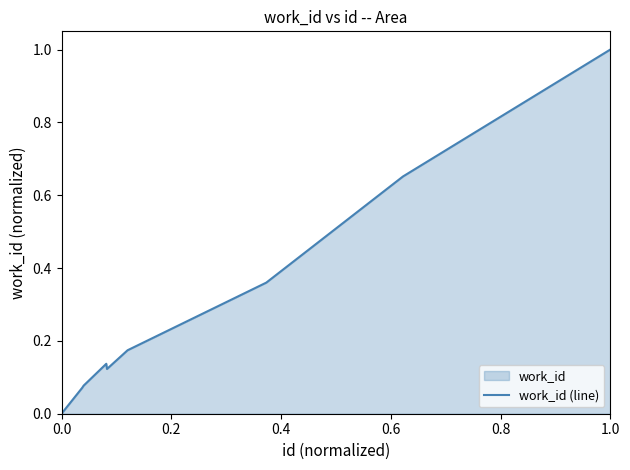

How many distinct data groups are displayed?

1